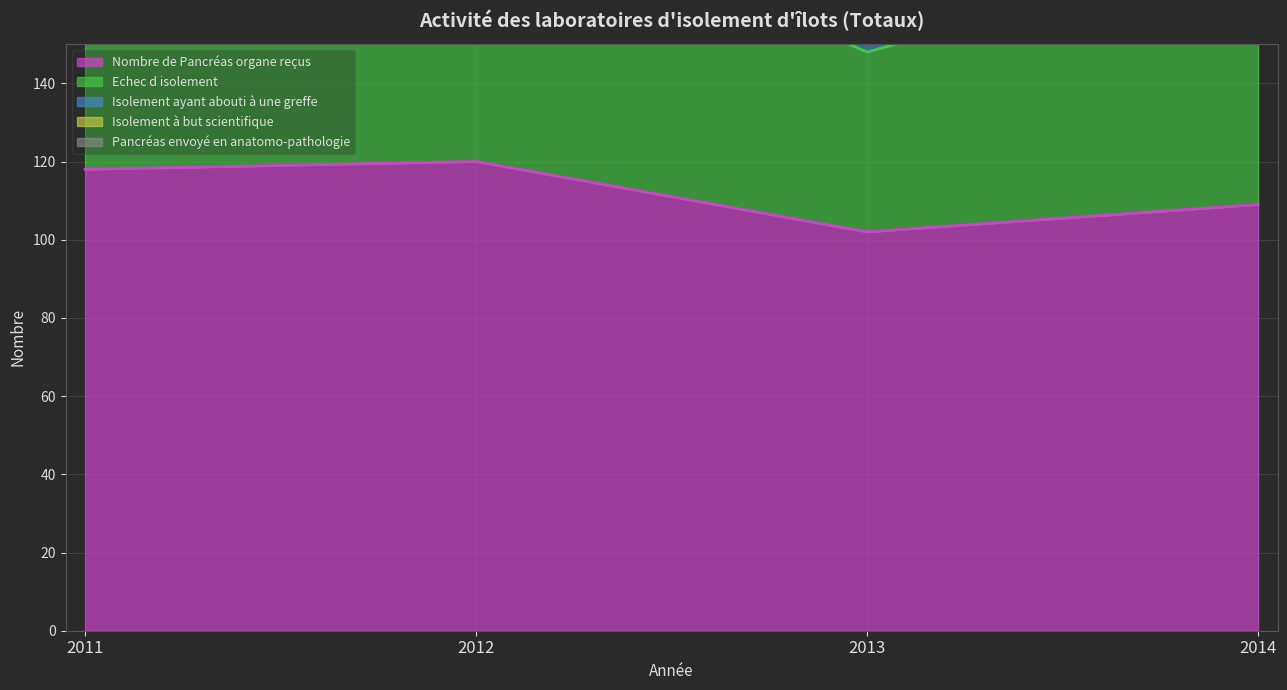

Where does the Isolement ayant abouti à une greffe series first go above 31?

2013